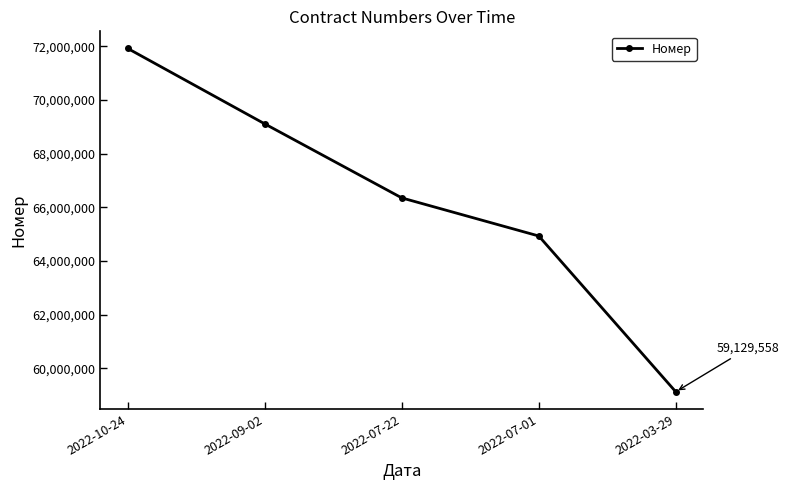

Is it true that the value at 2022-07-22 is 110723936?

False